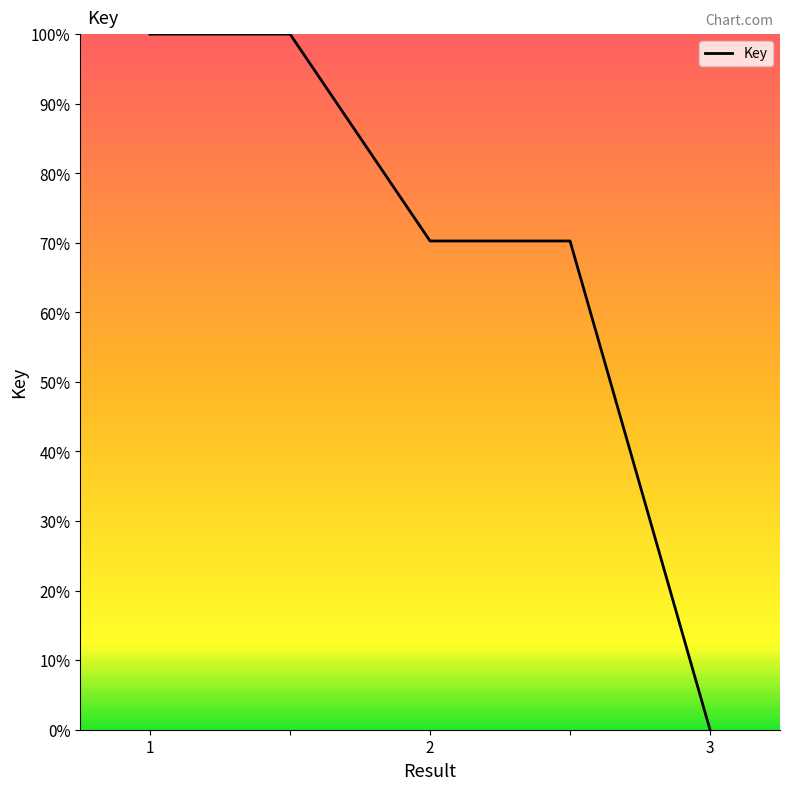

True or false: there are more than 2 points higher than both neighbors.

False